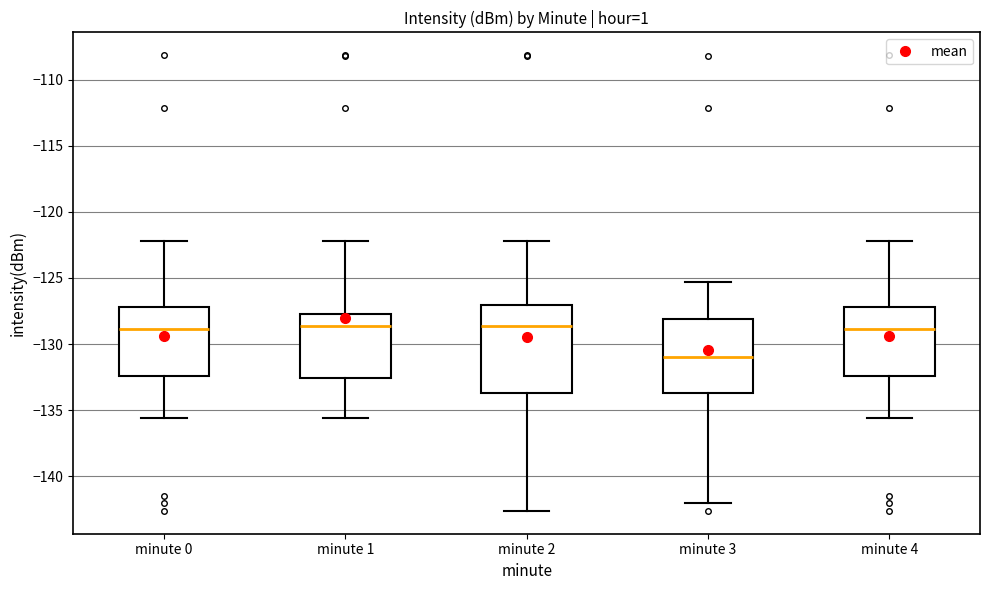

Reading left to right, transcribe this box plot: for each box, give where its median line is, the range the box spans, and where its two whiskers end, as read against the y-axis. The values are not printed on the chart, so give them approximately, as read against the axis.

minute 0: median -129.0, box -132.5 to -127.0, whiskers -135.5 to -122.0
minute 1: median -128.5, box -132.5 to -127.5, whiskers -135.5 to -122.0
minute 2: median -128.5, box -133.5 to -127.0, whiskers -142.5 to -122.0
minute 3: median -131.0, box -133.5 to -128.0, whiskers -142.0 to -125.5
minute 4: median -129.0, box -132.5 to -127.0, whiskers -135.5 to -122.0